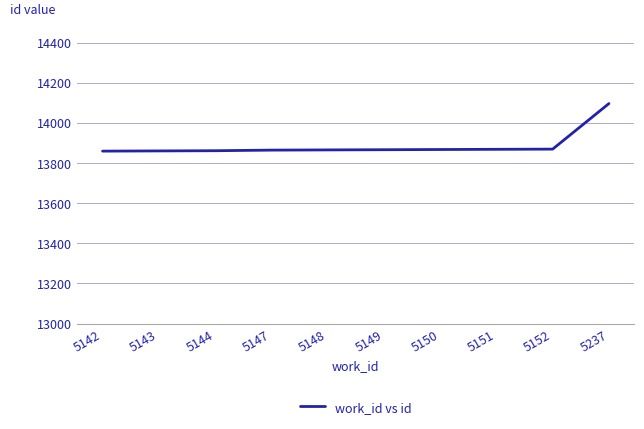

What is the greatest value displayed?

14096